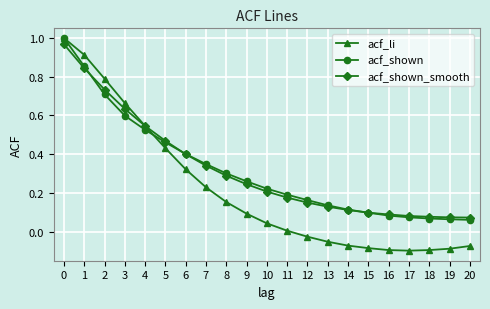

Between 1 and 6, which series saw the biggest shift?

acf_li